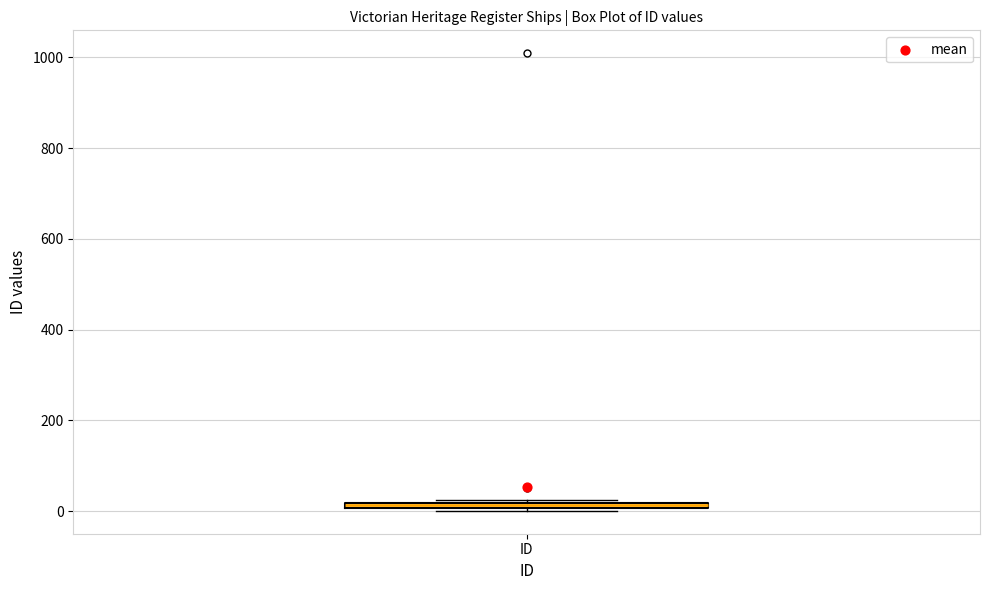

Where is the lower edge of the box for ID on the y-axis? The values are not printed on the chart, so give them approximately, as read against the axis.

0